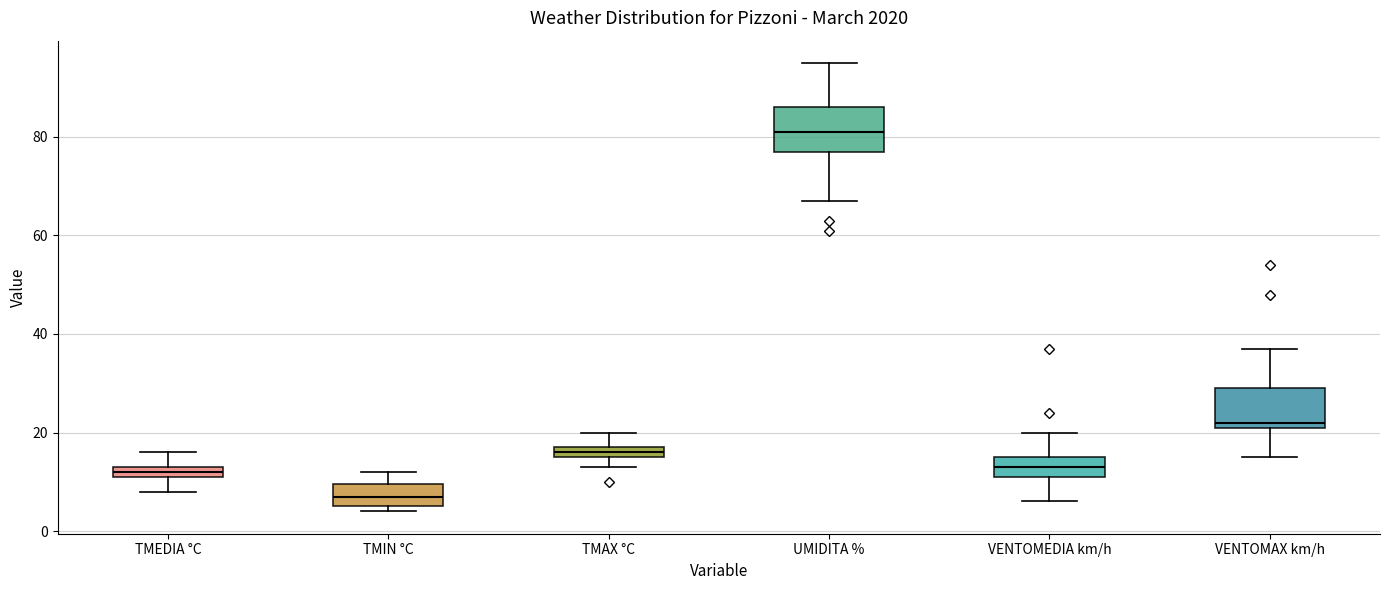

Where is the upper edge of the box for VENTOMAX km/h on the y-axis? The values are not printed on the chart, so give them approximately, as read against the axis.

30